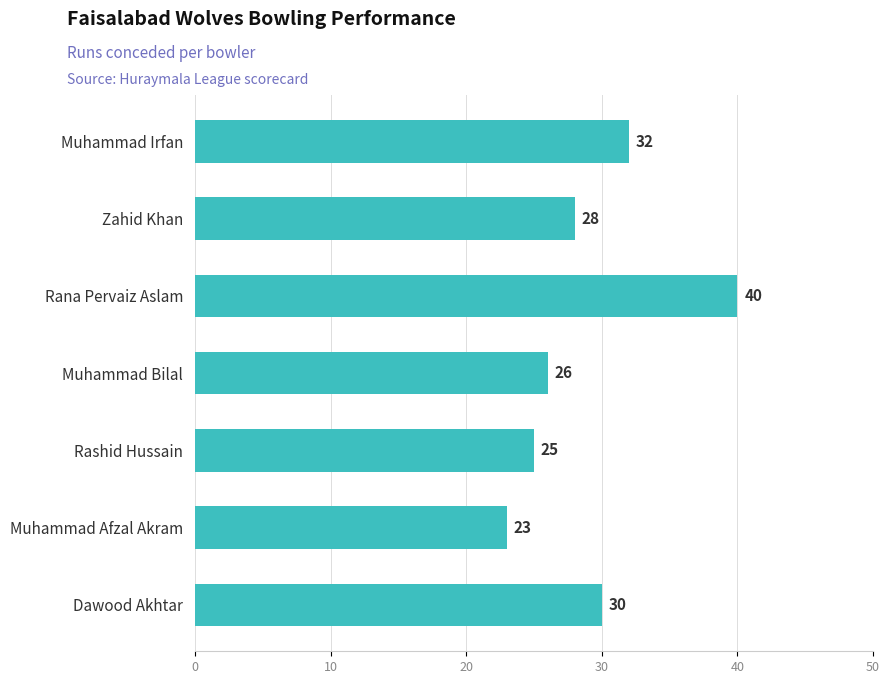

True or false: the data shows 25 at Rashid Hussain.

True